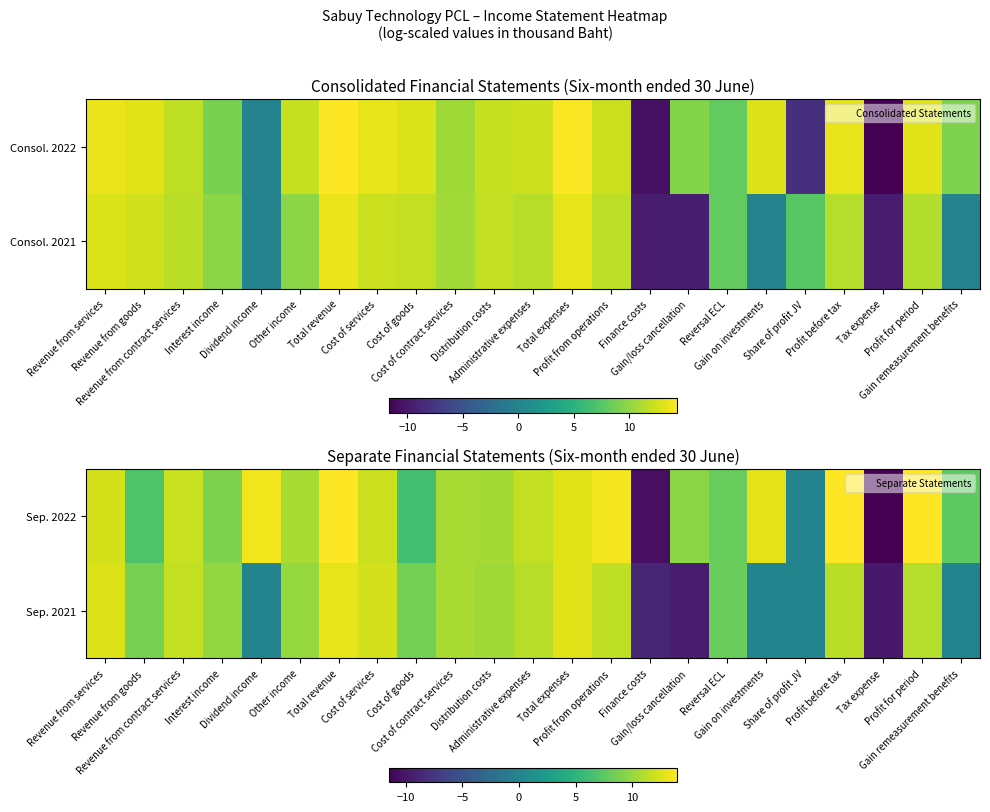

Rank the series by their average value, from lowest to highest.

Sep. 2021, Sep. 2022